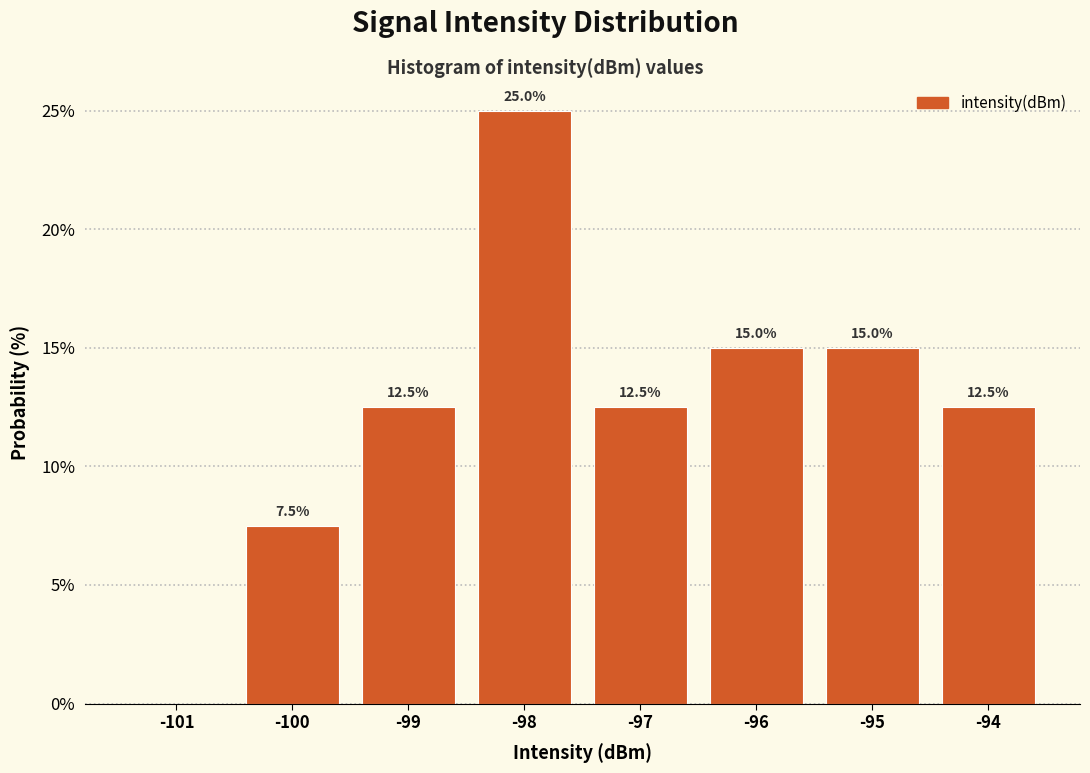

Reading right to left, list all the values displayed in this chart.

-94=12.5	-95=15.0	-96=15.0	-97=12.5	-98=25.0	-99=12.5	-100=7.5	-101=0.0